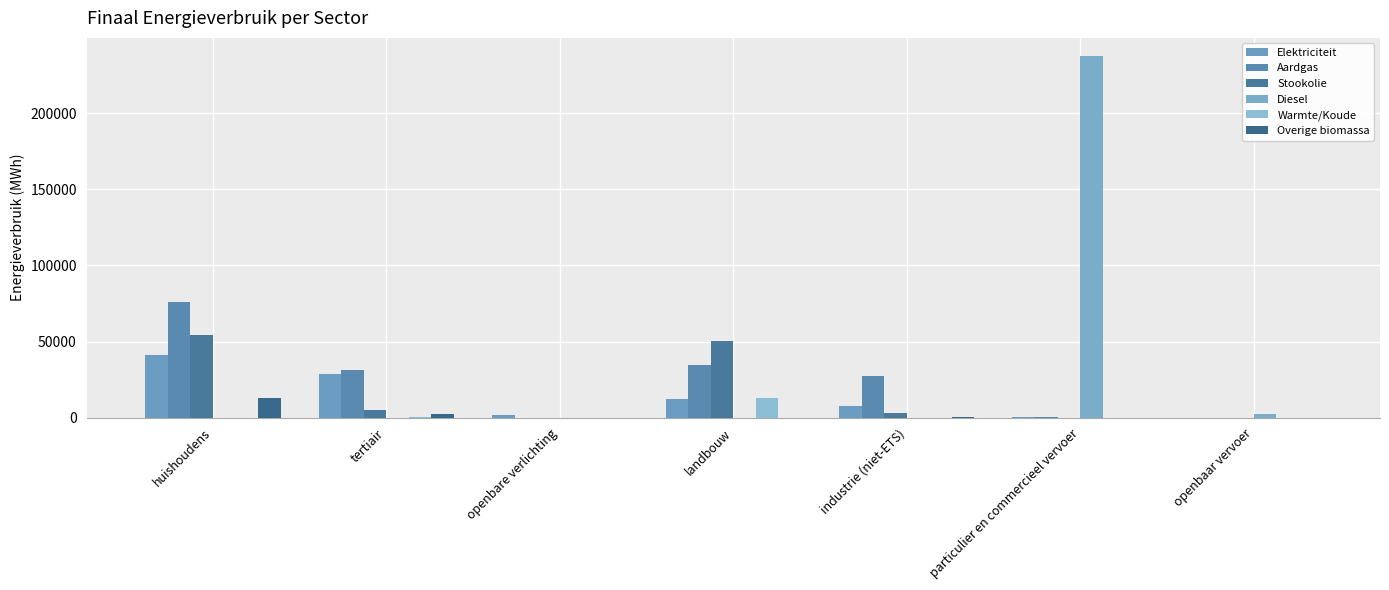

Where is Diesel nearest to the value 118903?

openbaar vervoer